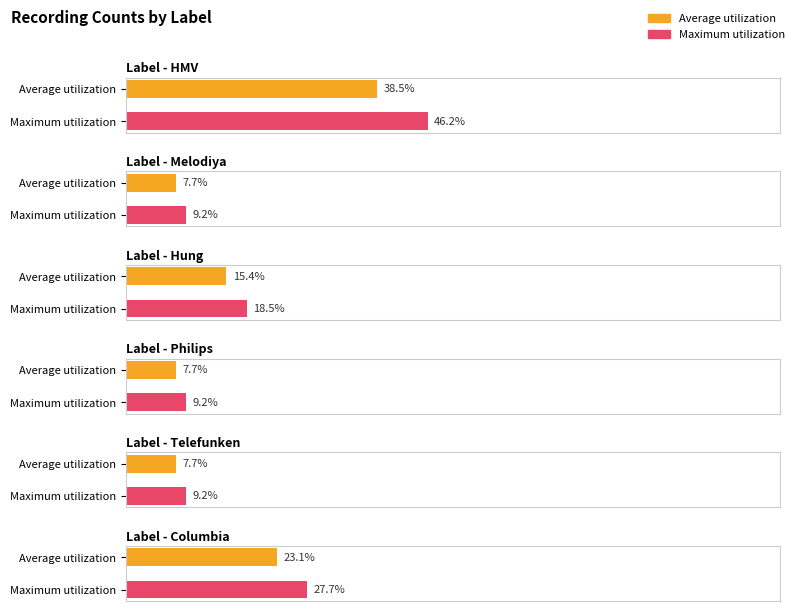

True or false: the data shows 2 at HMV.

False